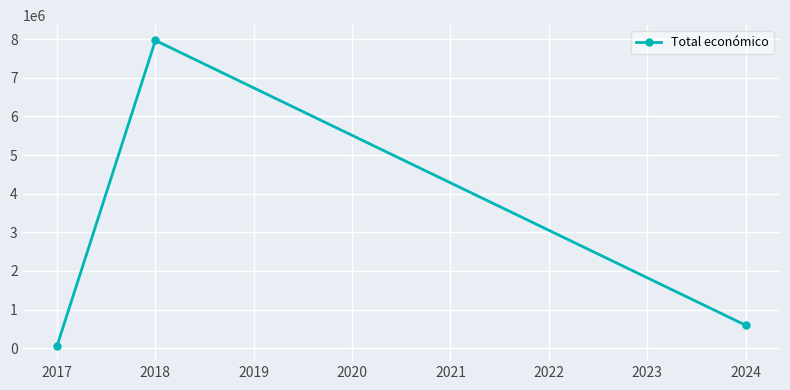

What is the change in value from 2018 to 2024?

-7370902.7